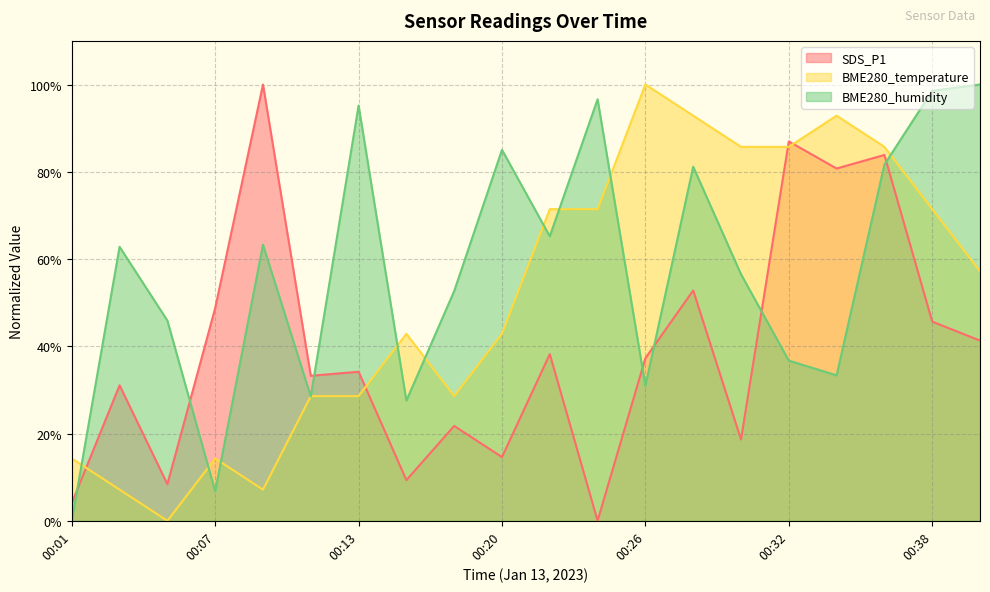

True or false: BME280_humidity has a value of 115.4 at 00:22.

False